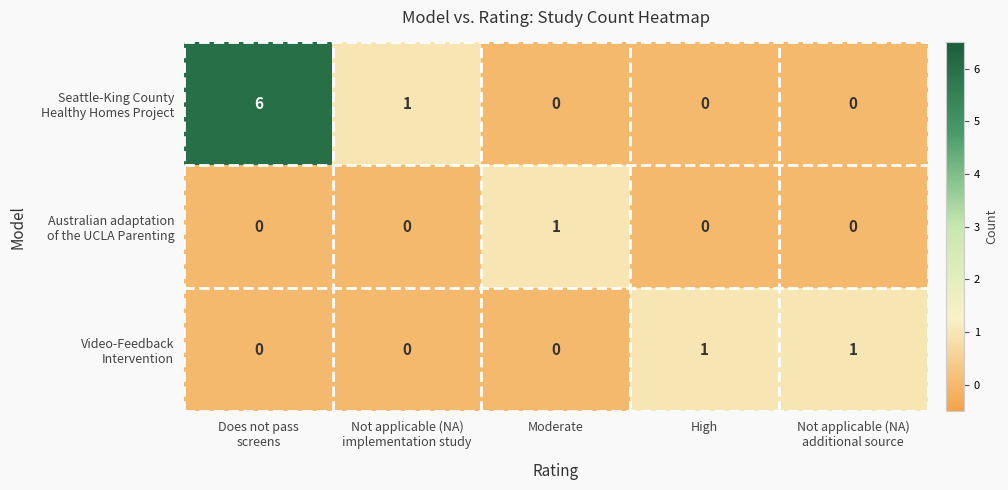

Which label corresponds to the largest value in the chart?

Does not pass
screens